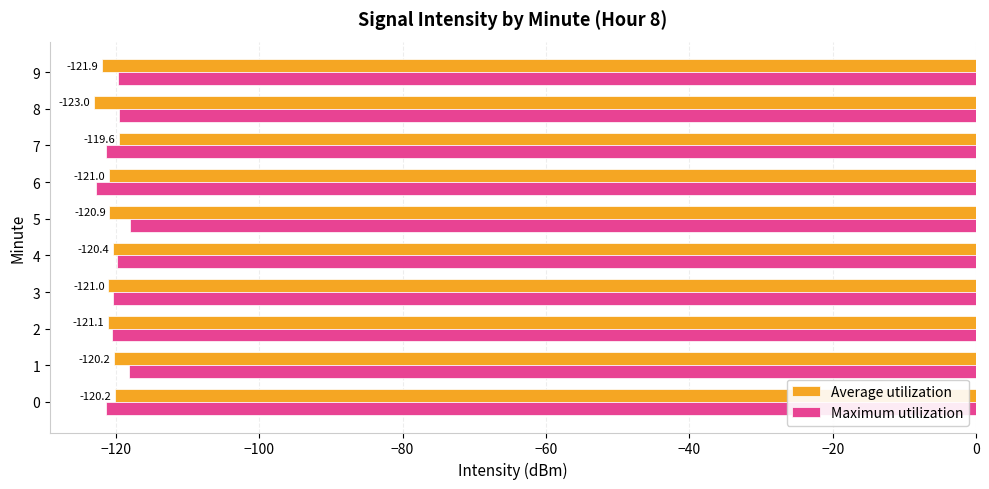

List the series in order of their overall mean, lowest first.

Average utilization, Maximum utilization